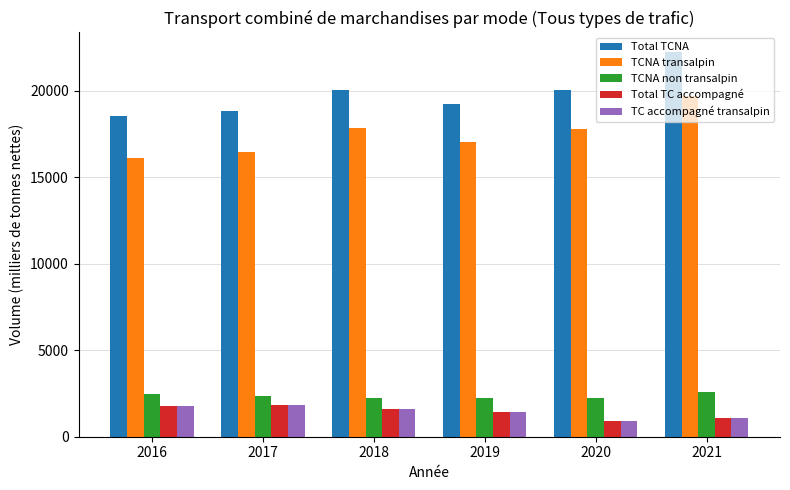

Is the value of TCNA transalpin at 2019 greater than the value of Total TC accompagné at 2016?

Yes